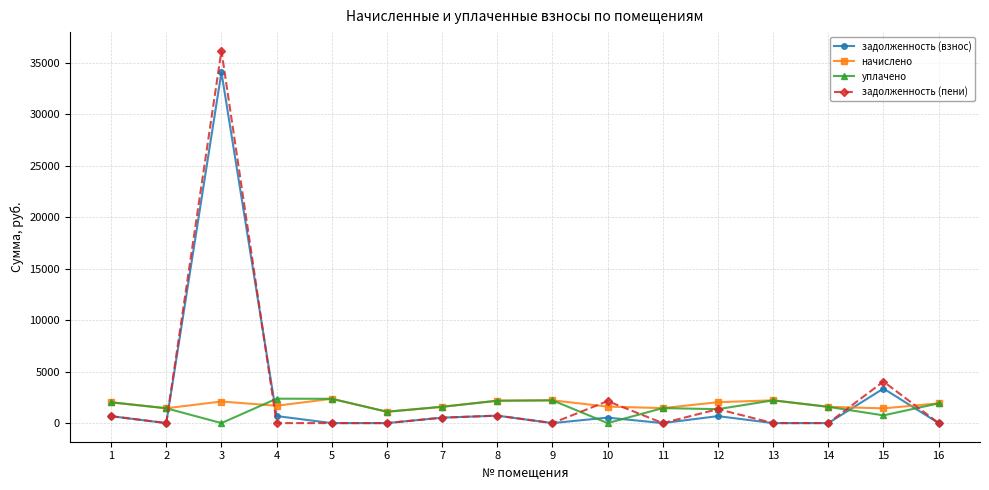

What is the maximum value shown in the chart?

36157.8